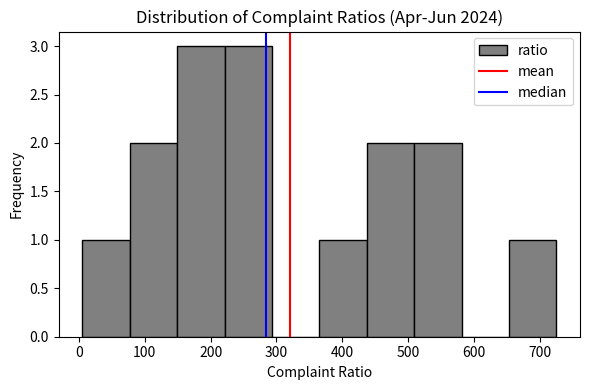

What is the height of the bar covering 10 to 80 on the x-axis? Neither the bar edges nor the heights are printed on the chart, so give them approximately, as read against the axes.

1